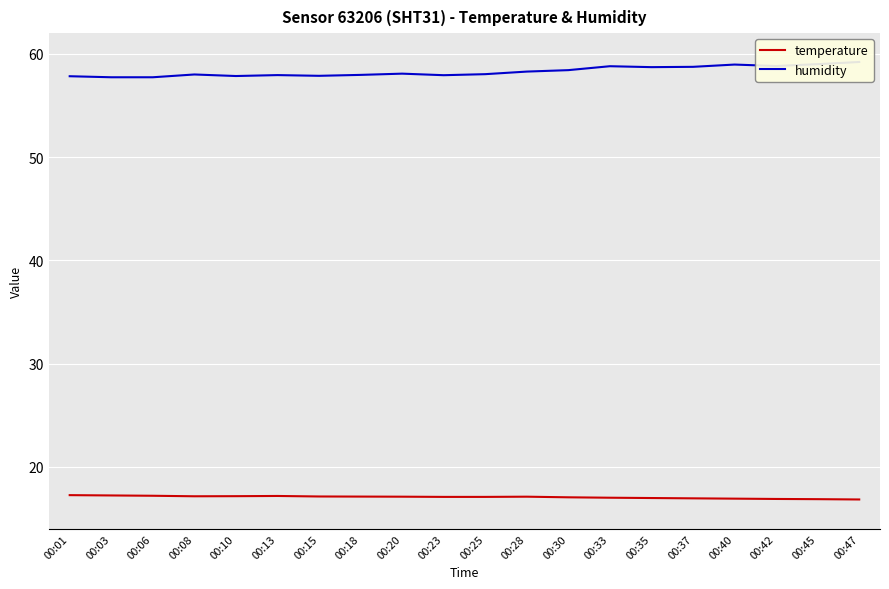

True or false: humidity and temperature cross at least once.

False